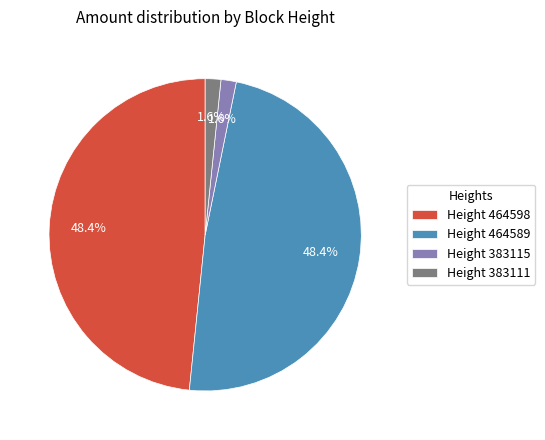

Approximately how many times larger is the value at Height 464598 compared to Height 464589?

1.0